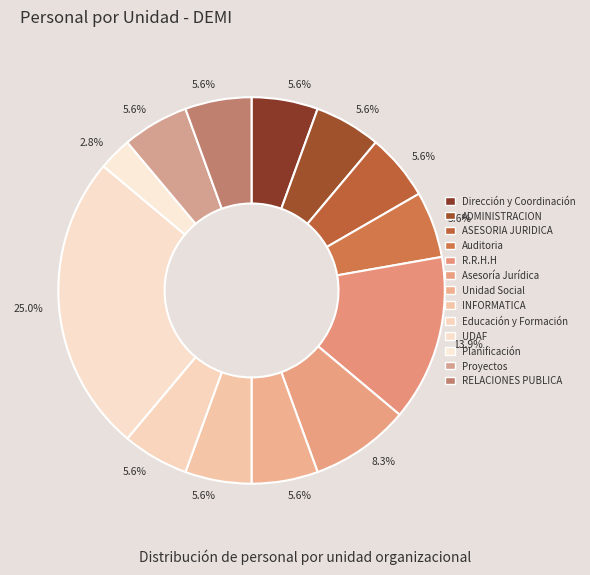

Is there a majority slice in this chart?

No